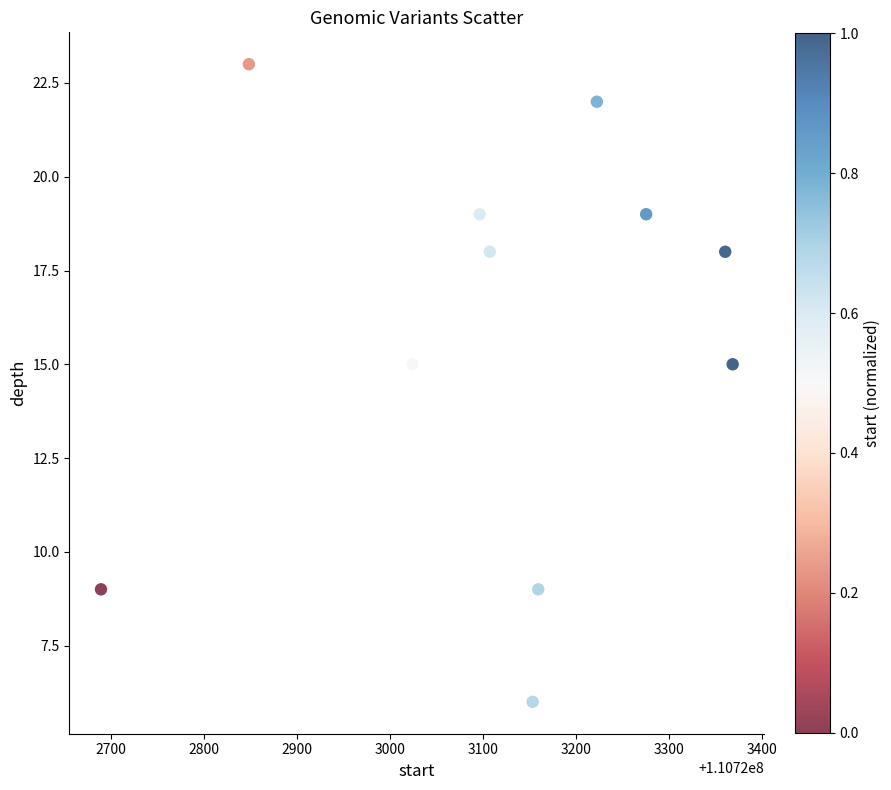

What is the average Y value?

16